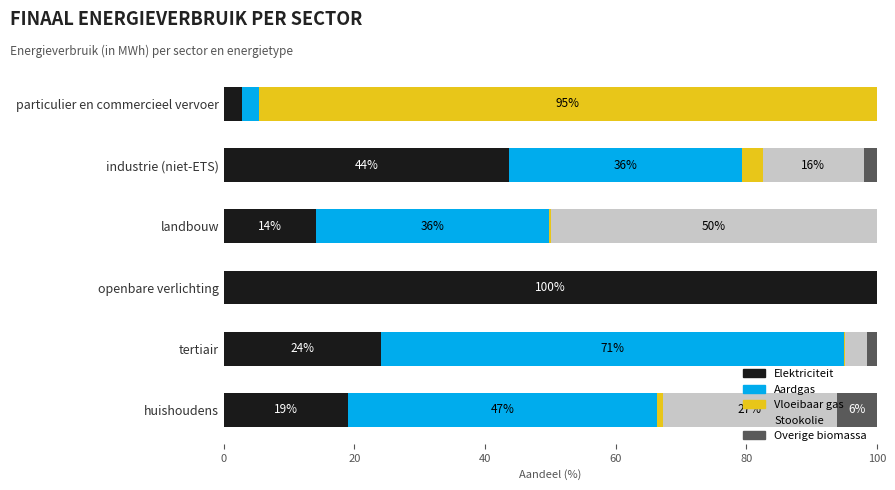

What is the maximum value for Elektriciteit?

100.0